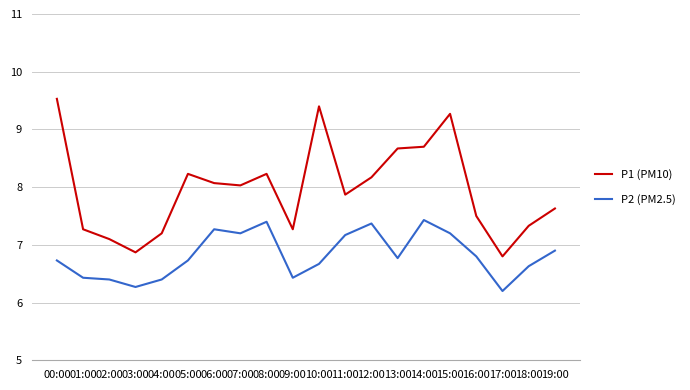

What is the difference between the maximum and minimum values in the P2 (PM2.5) series?

1.2